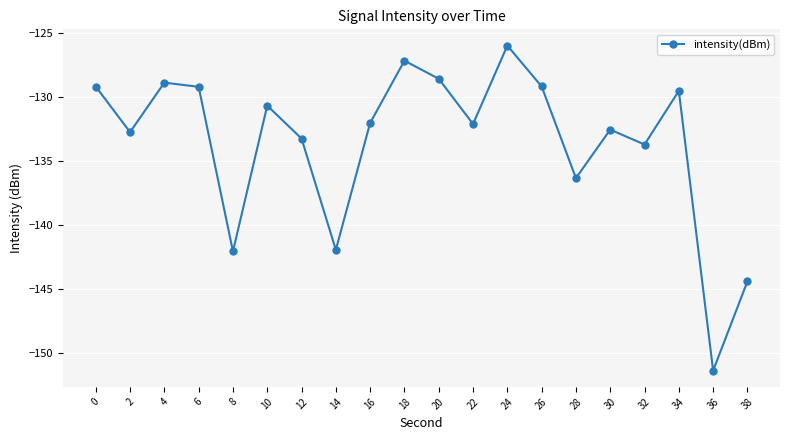

What is the greatest value displayed?

-126.0